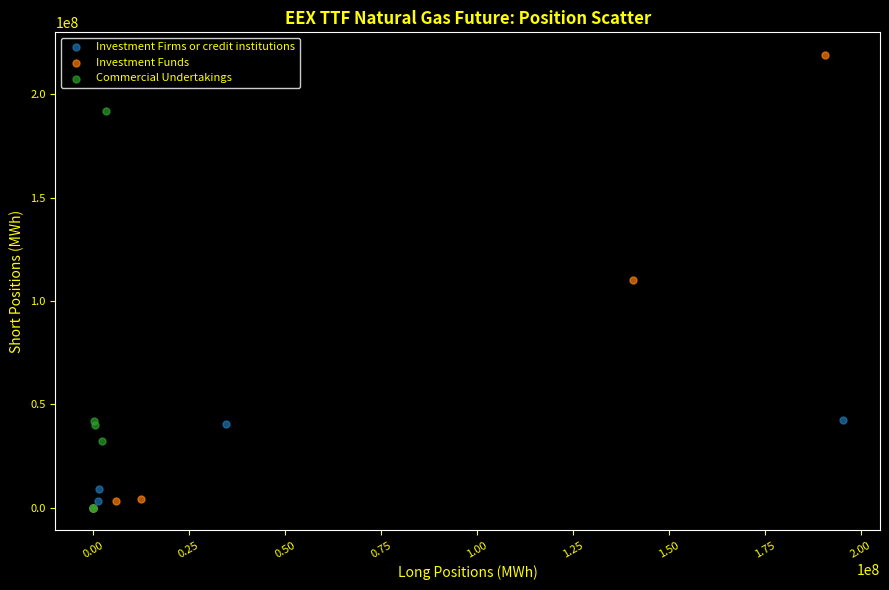

Which series contains the highest Y value?

Investment Funds